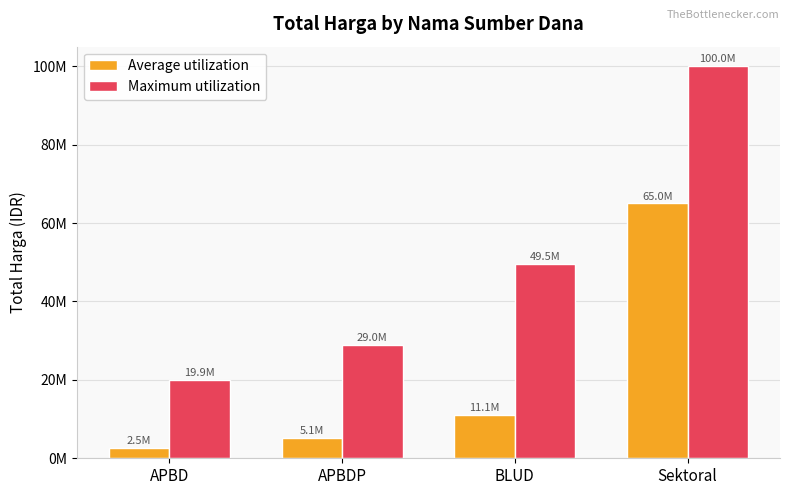

Reading left to right, extract all data points from this chart.

Average utilization: APBD=2533731	APBDP=5093000	BLUD=11100000	Sektoral=65000000
Maximum utilization: APBD=19950000	APBDP=29000000	BLUD=49478000	Sektoral=100000000